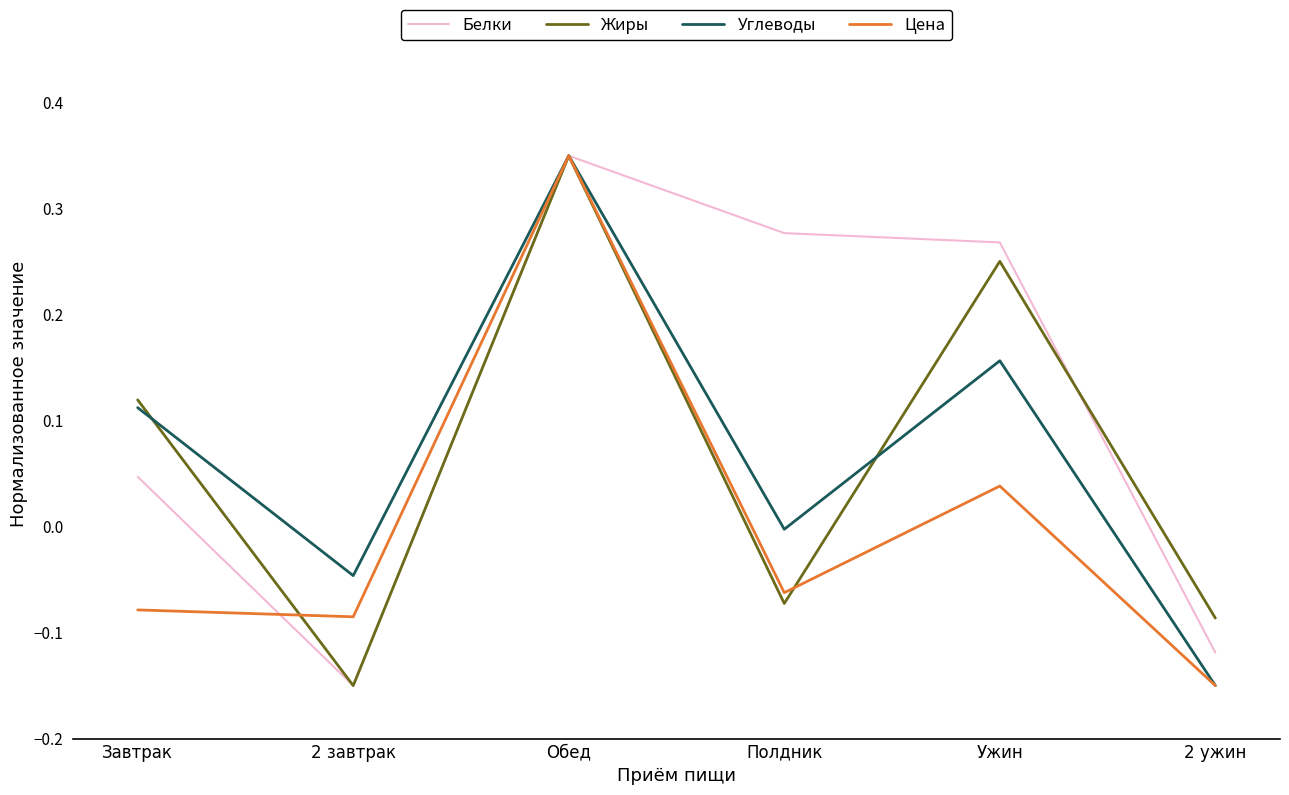

The Цена series shows 0.1 at Ужин. True or false?

False